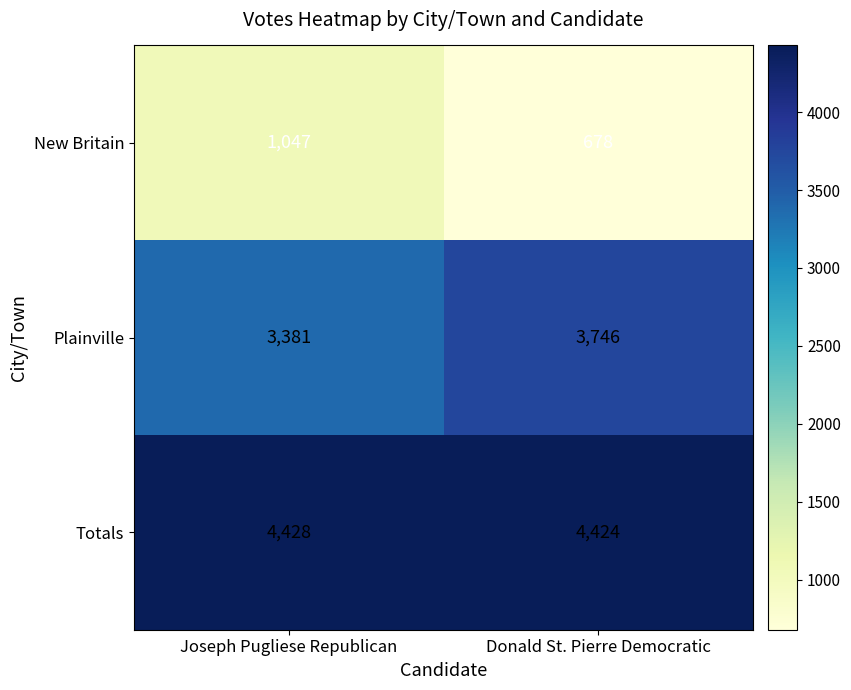

At how many categories does at least one series exceed 2388?

2